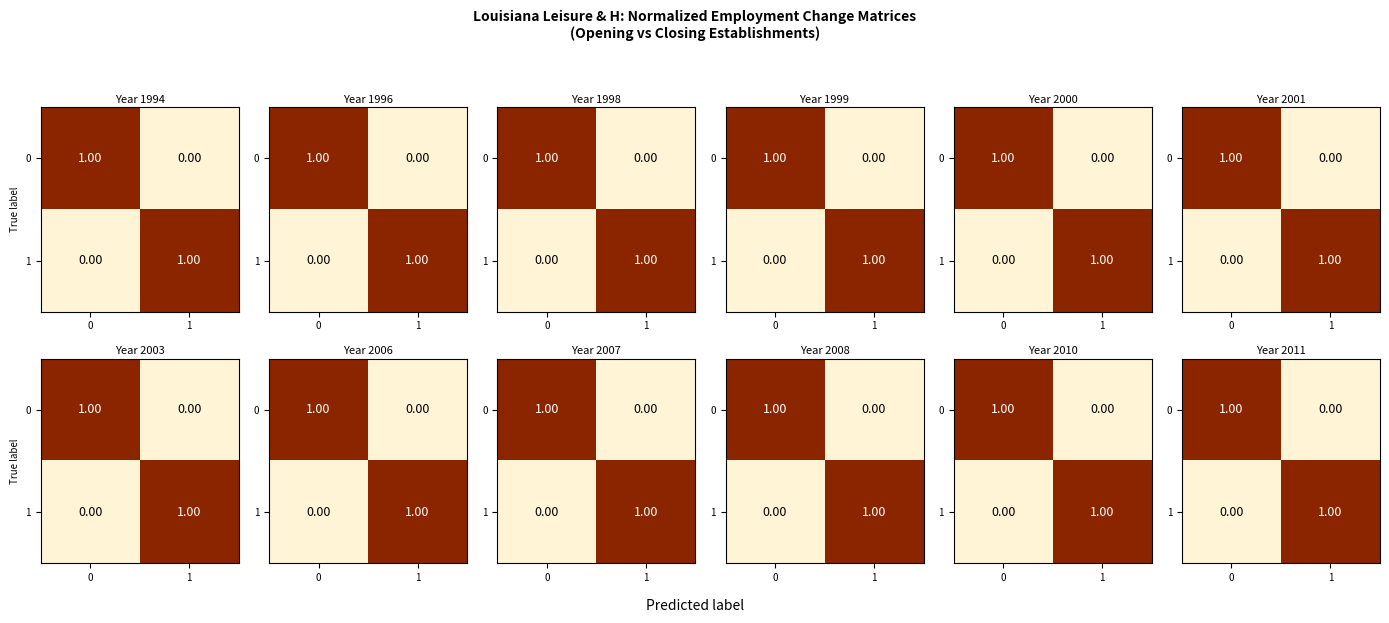

Which category has the lowest value across all series?

1